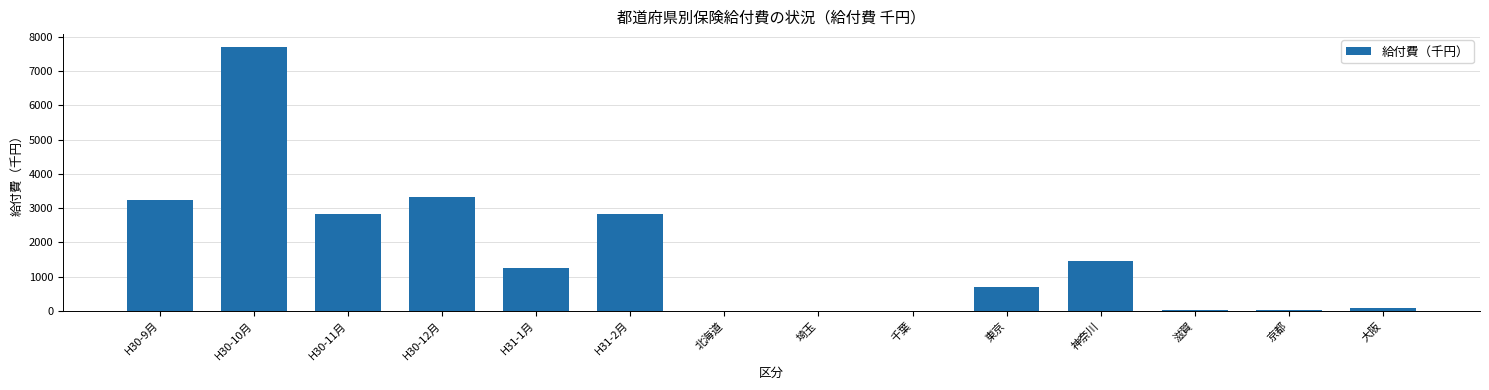

What is the ratio of the value at 神奈川 to the value at H31-2月?

0.5